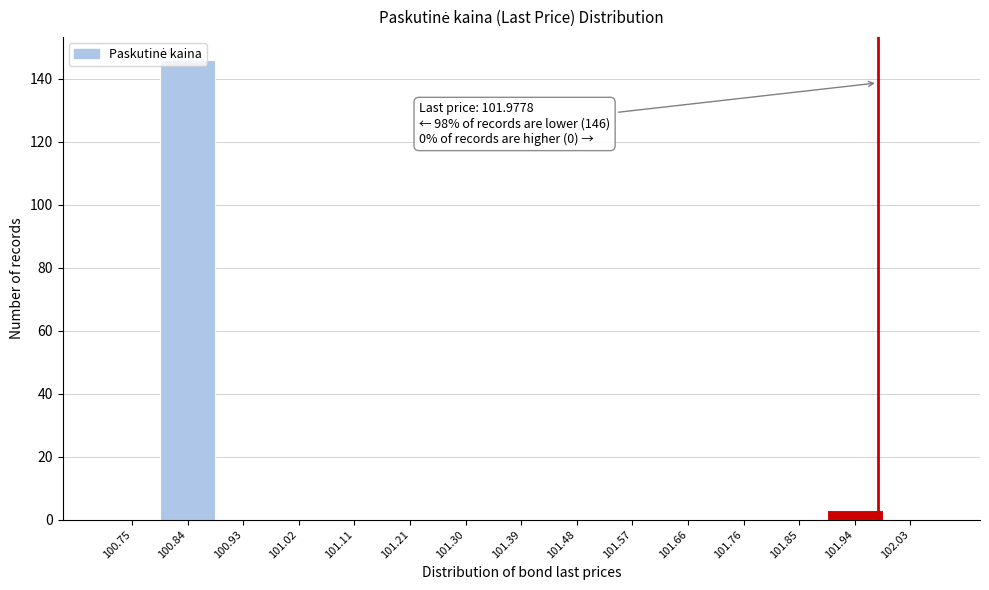

Which range on the x-axis has the tallest bar?

100.79 to 100.88